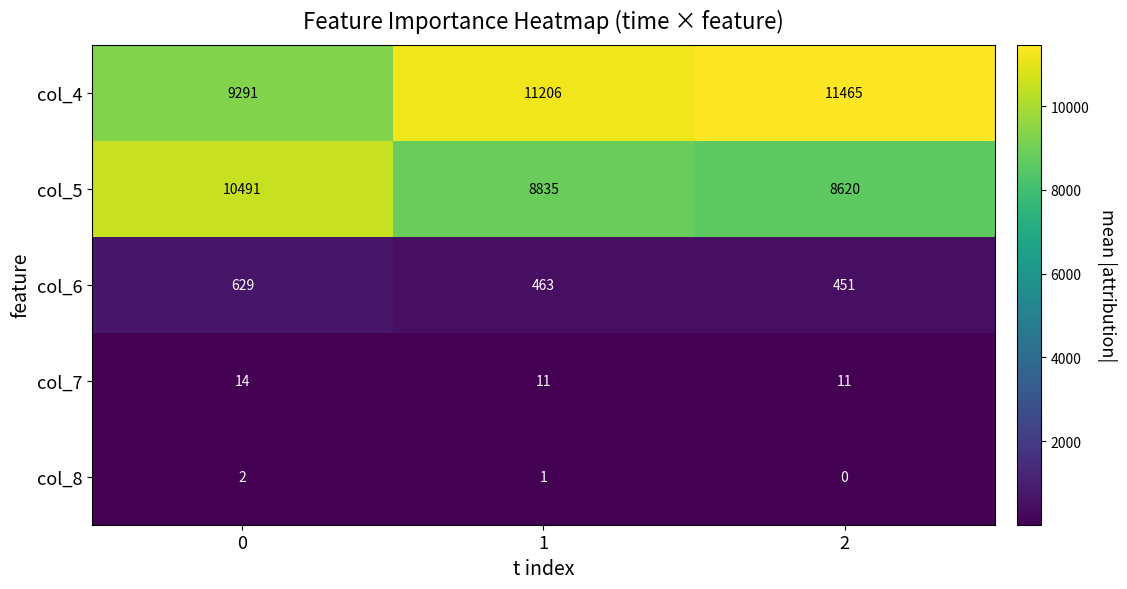

At how many categories does at least one series exceed 5697?

3